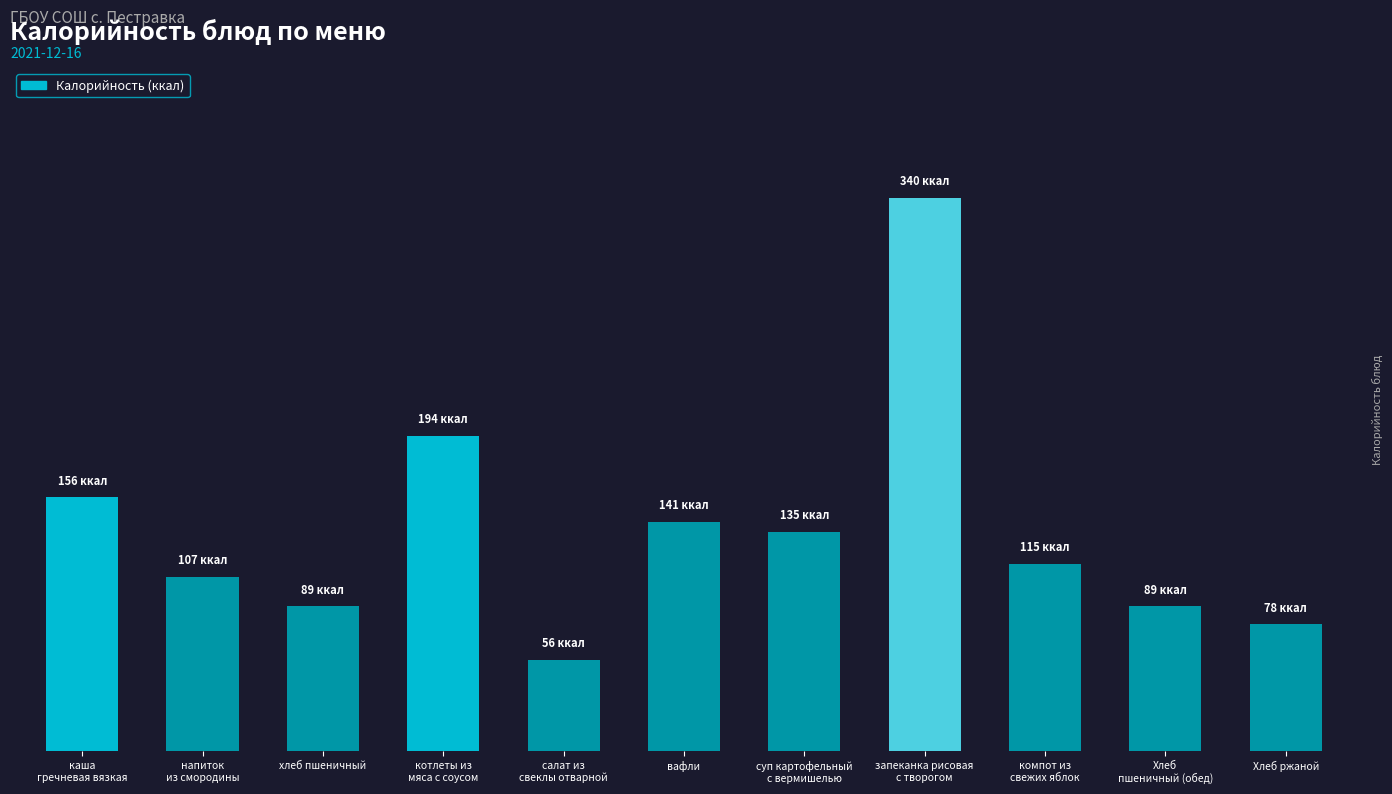

Which label corresponds to the largest value in the chart?

запеканка рисовая
с творогом